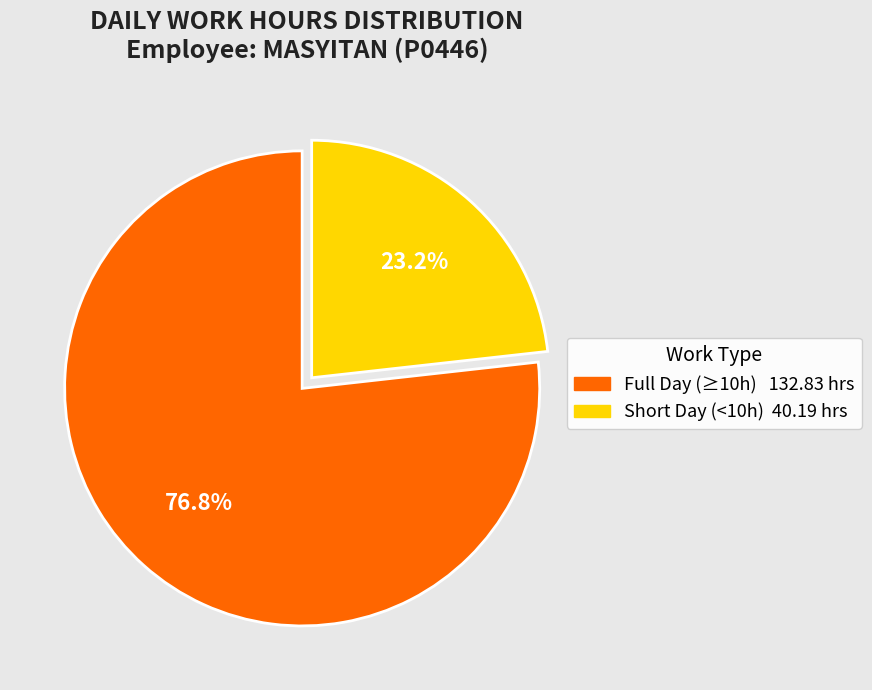

Is there a majority slice in this chart?

Yes